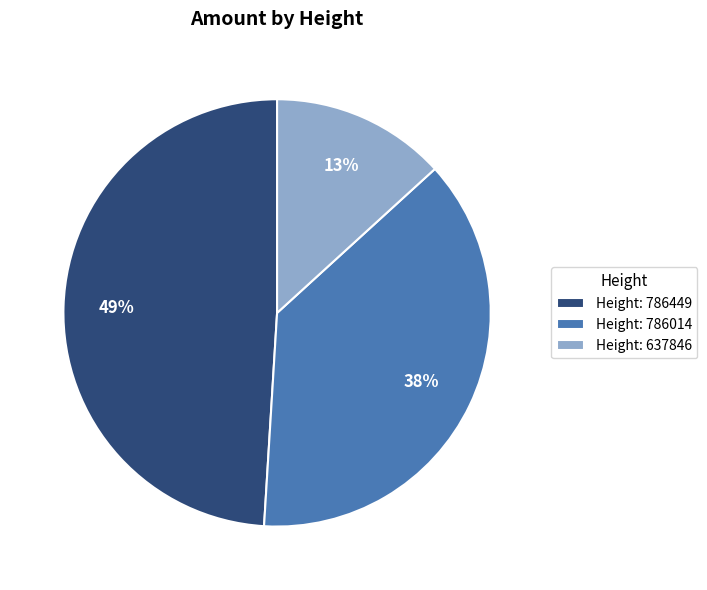

Is the sum of Height: 786449 and Height: 786014 greater than half?

Yes